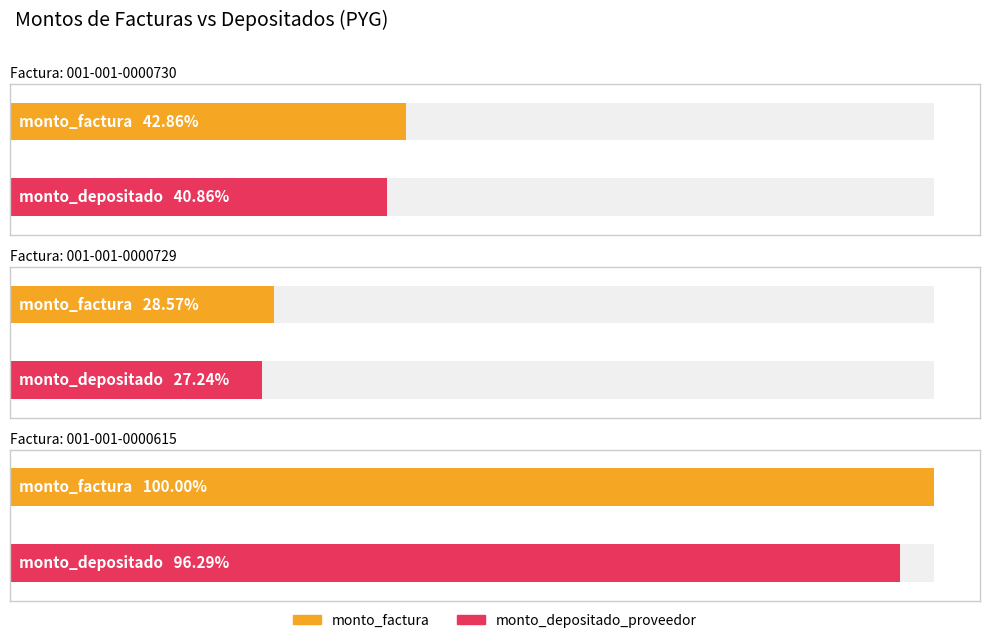

How many bars are there in each group?

2